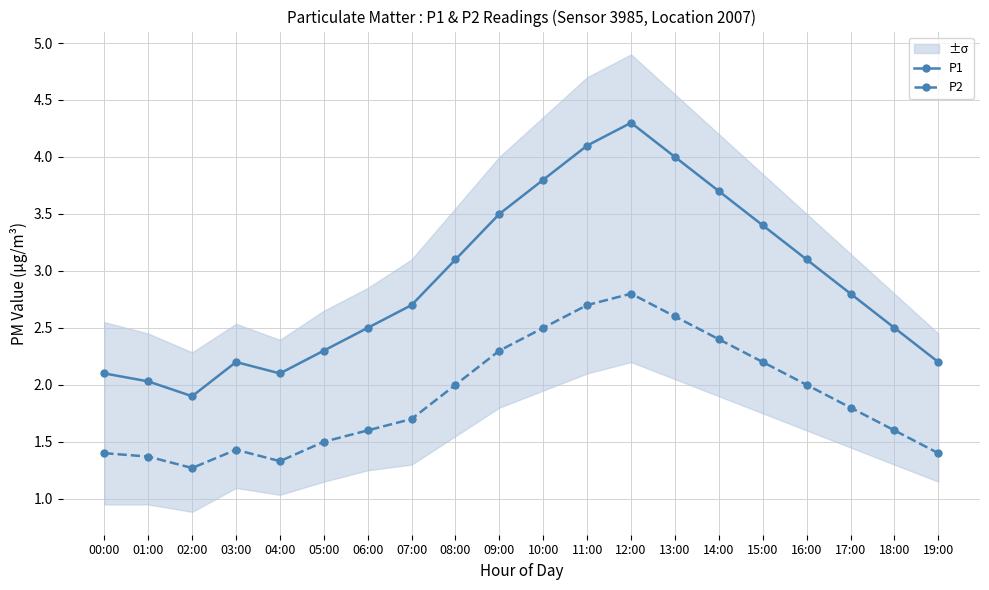

Rank the series by their average value, from highest to lowest.

P1, P2